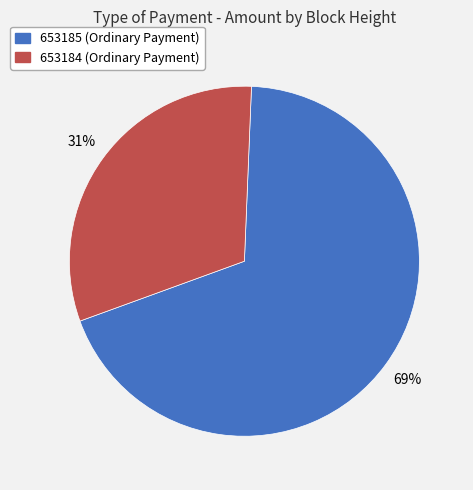

Is the sum of 653185 and 653184 greater than half?

Yes